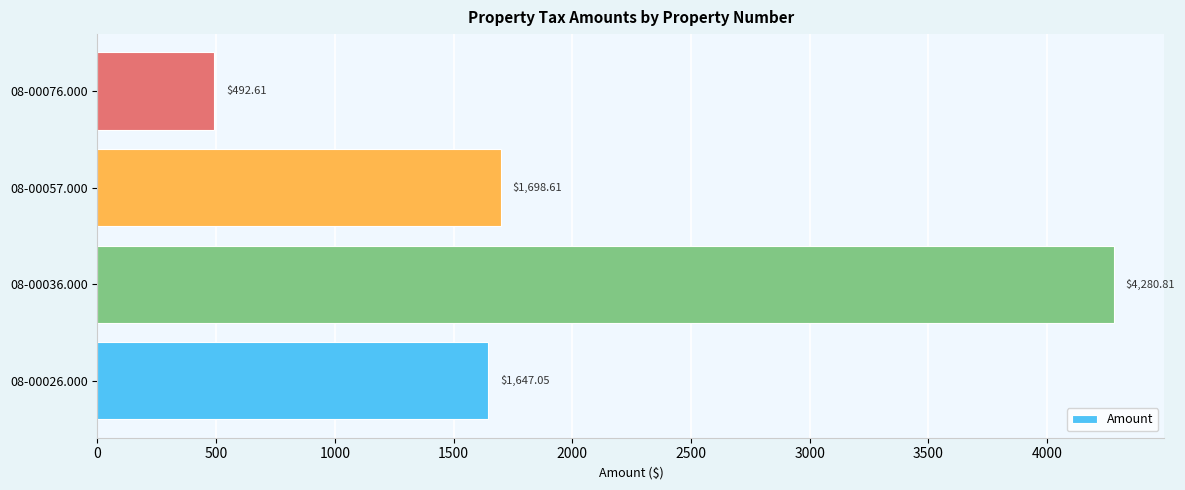

Does the chart contain any negative values?

No